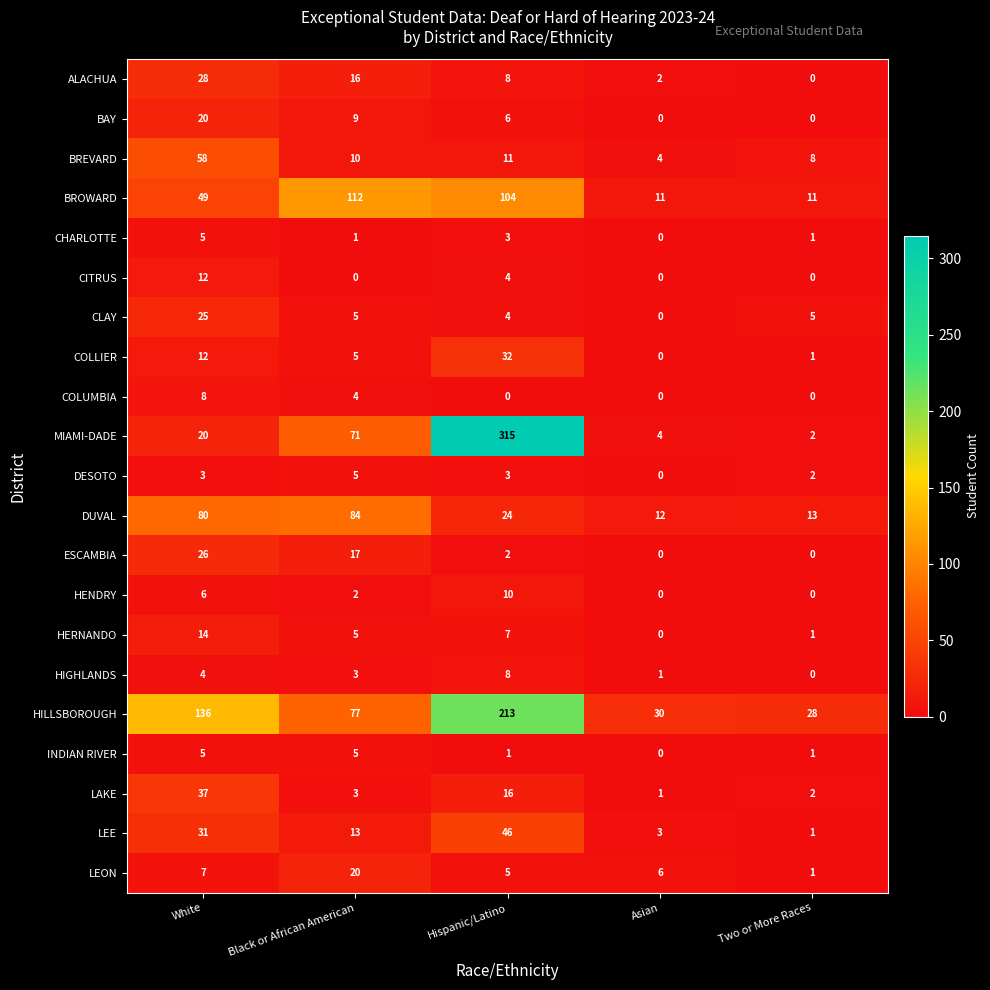

Which series changed the most between White and Black or African American?

BROWARD